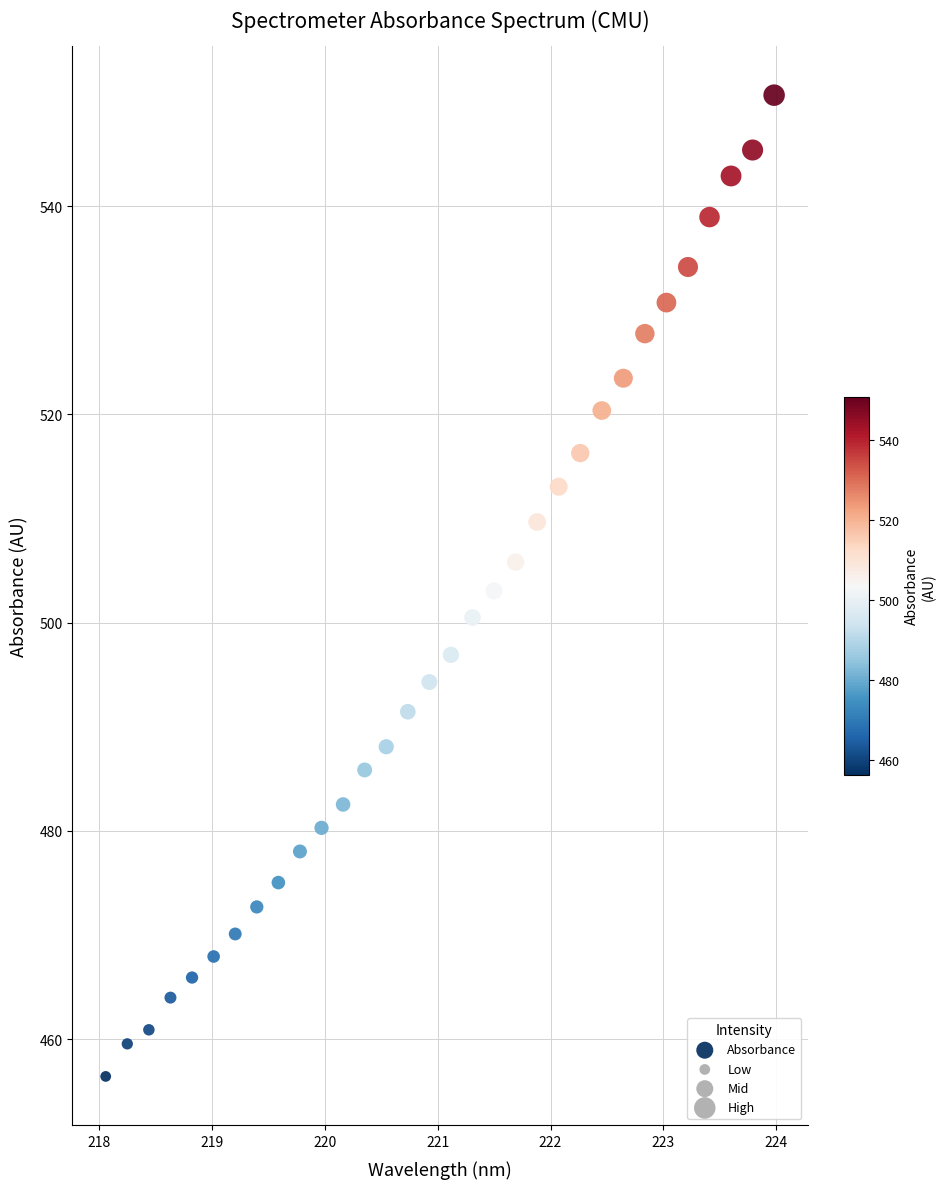

What is the range of X values (max minus min)?

5.9